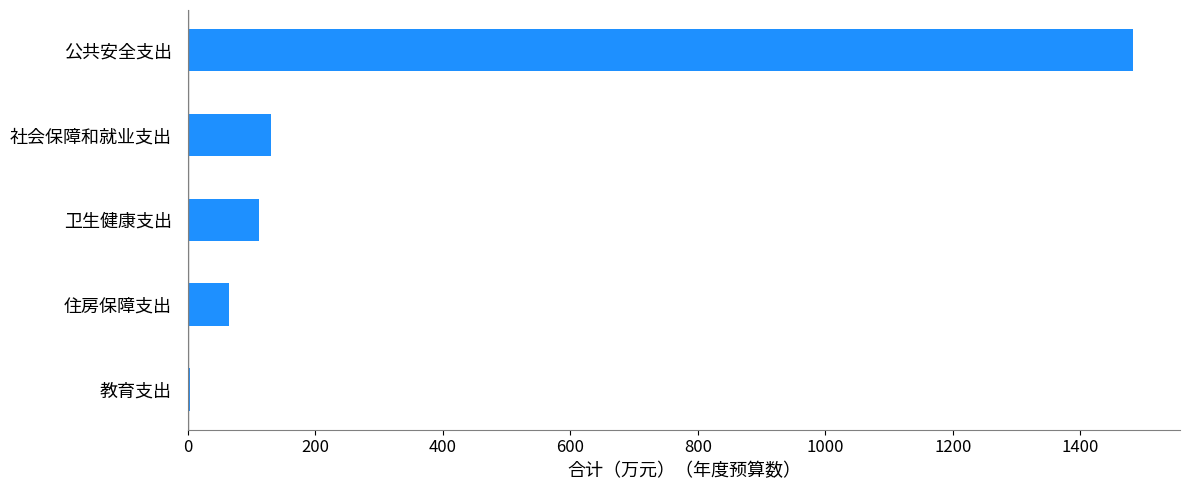

Approximately how many times larger is the value at 公共安全支出 compared to 社会保障和就业支出?

11.4